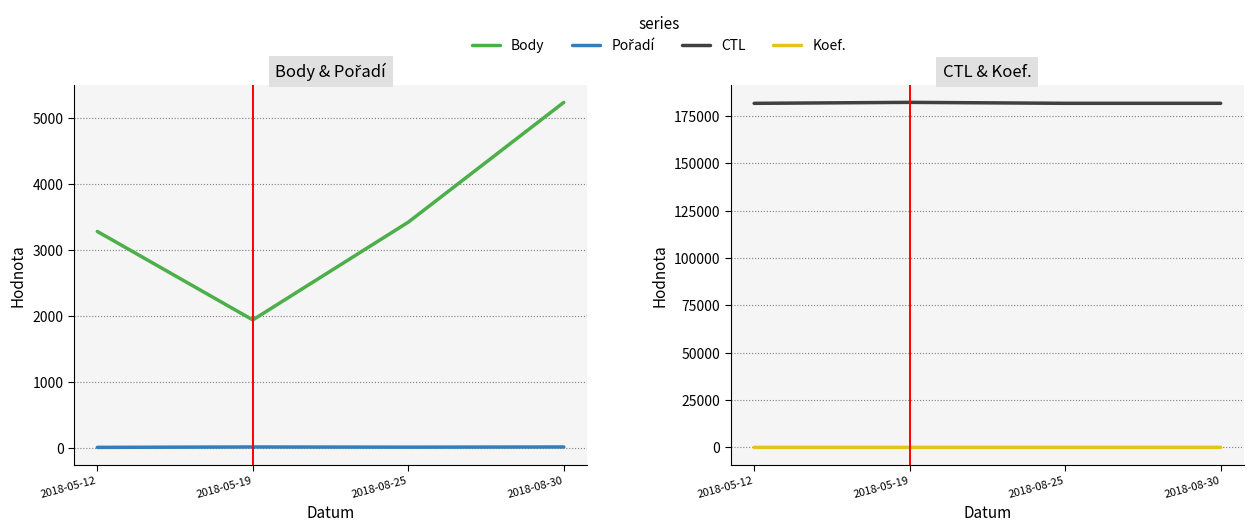

What is the spread (max minus min) of values at 2018-05-12?

181597